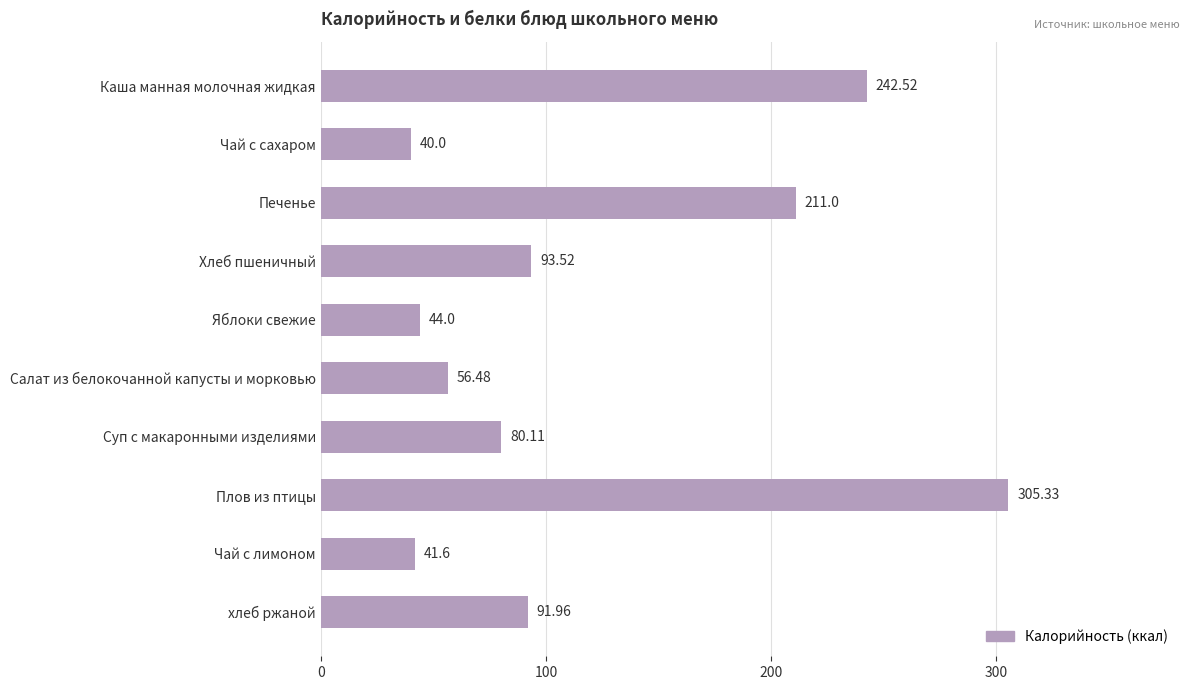

Does the chart contain any negative values?

No